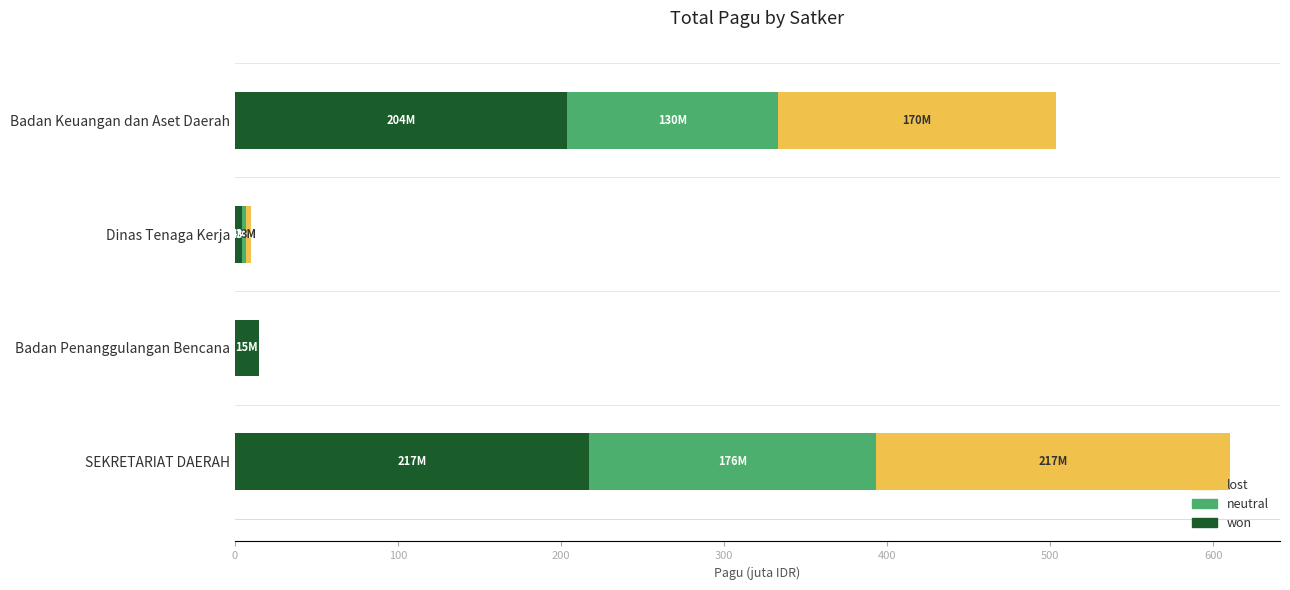

What is the total value across all series at Badan Penanggulangan Bencana?

14.7